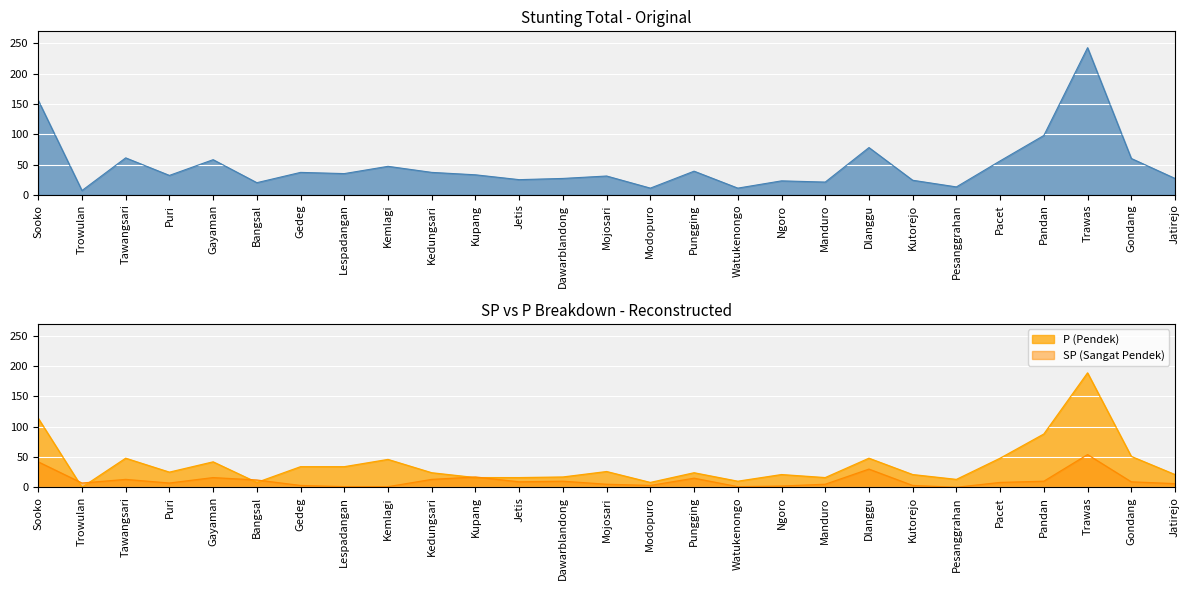

Rank the series by their average value, from lowest to highest.

SP (Sangat Pendek), P (Pendek), Total